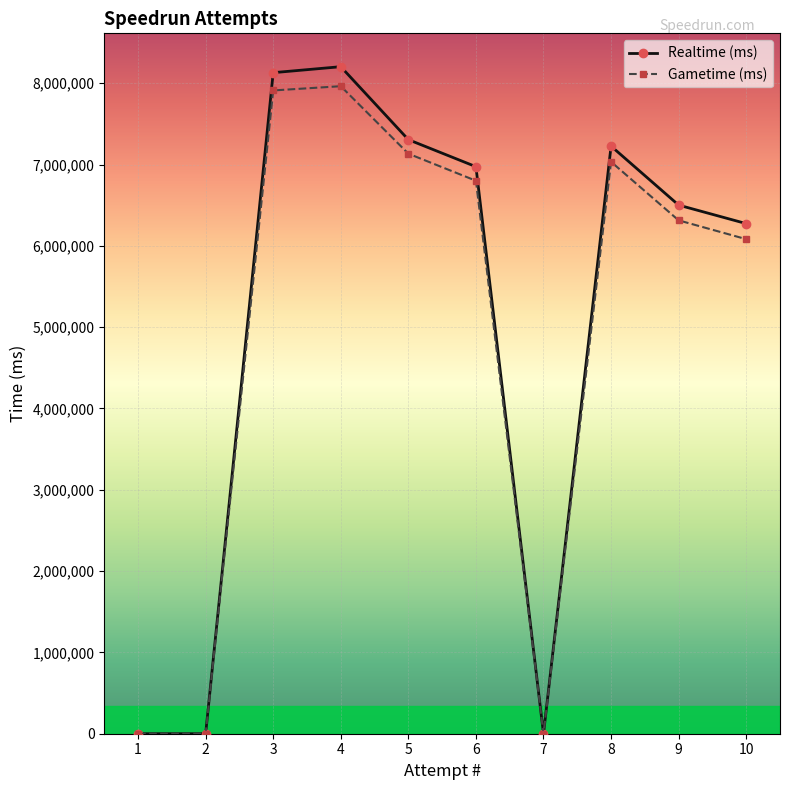

Is it true that Gametime (ms) equals 8702523 at 9?

False